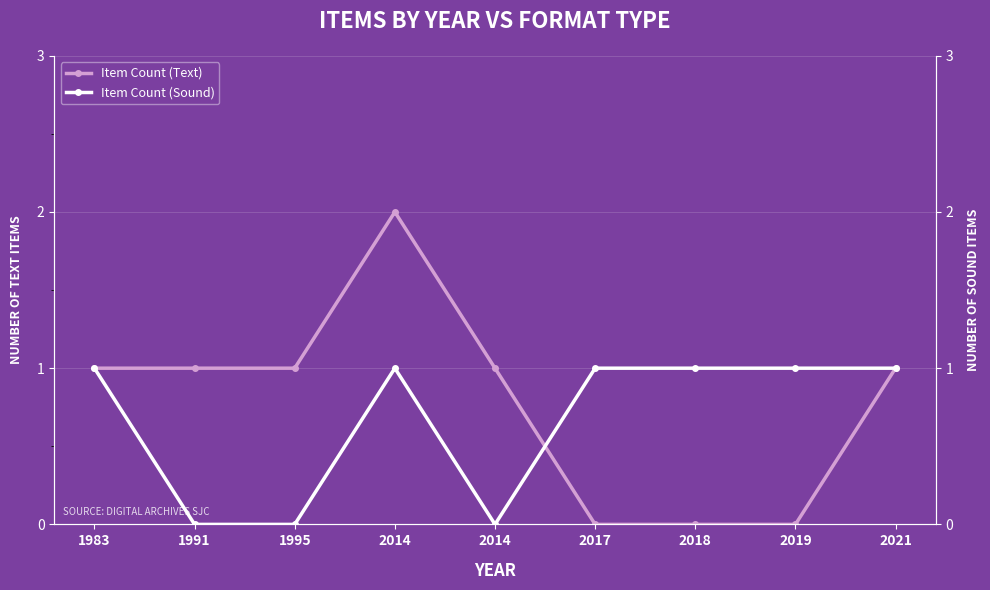

What is the spread (max minus min) of values at 2014?

1